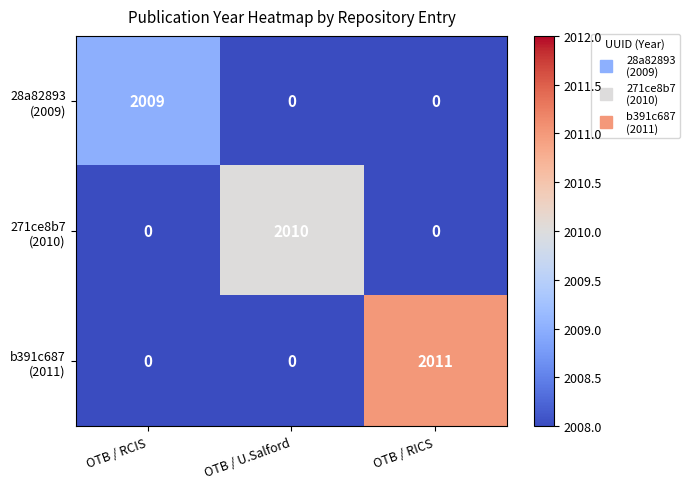

At which category is the sum across all series the highest?

OTB / RICS